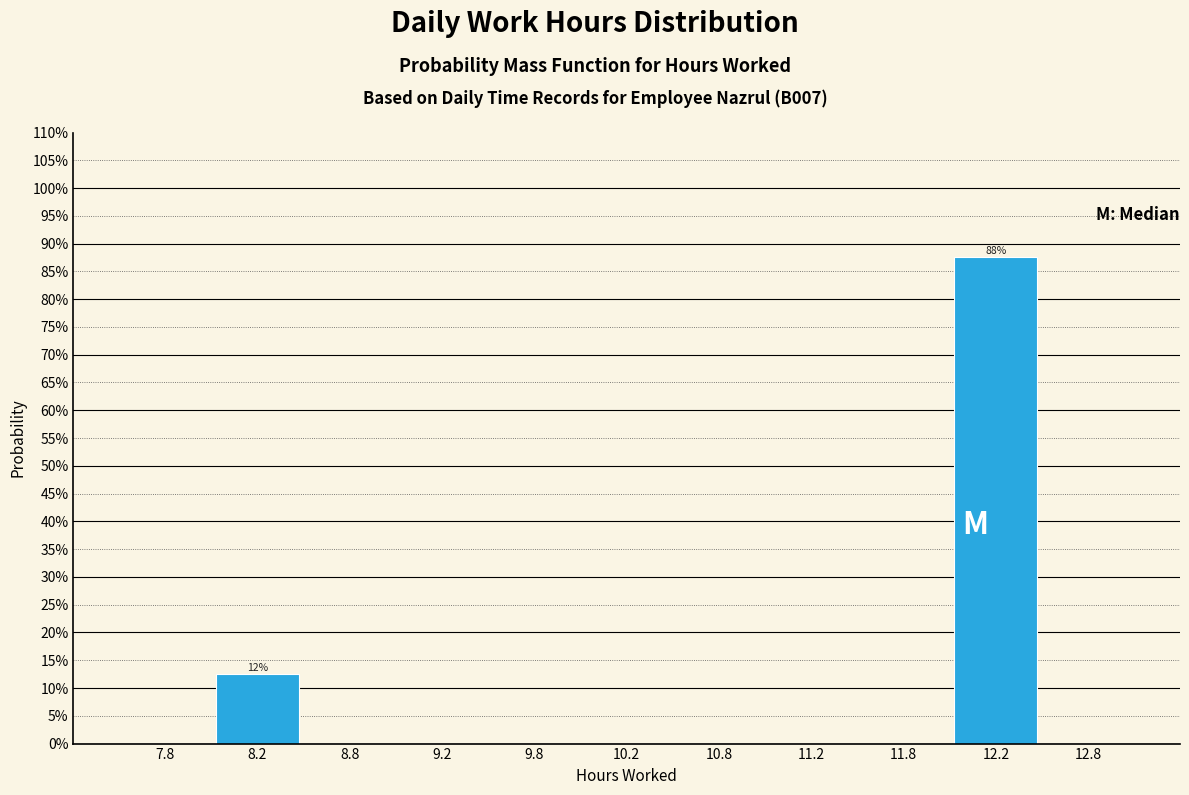

Over which range of the x-axis is the bar tallest?

12.0 to 12.5